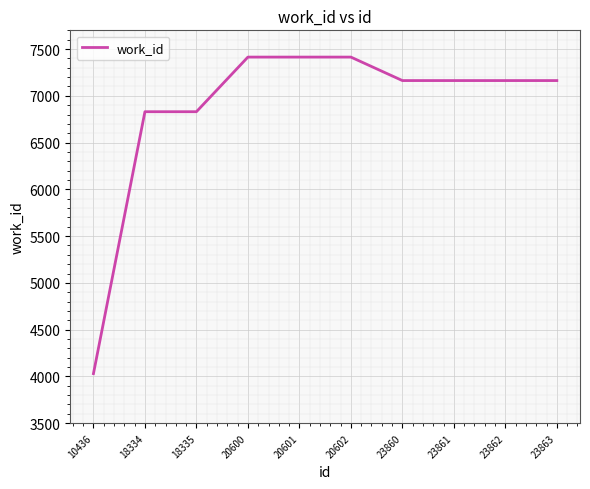

What is the maximum value shown in the chart?

7414